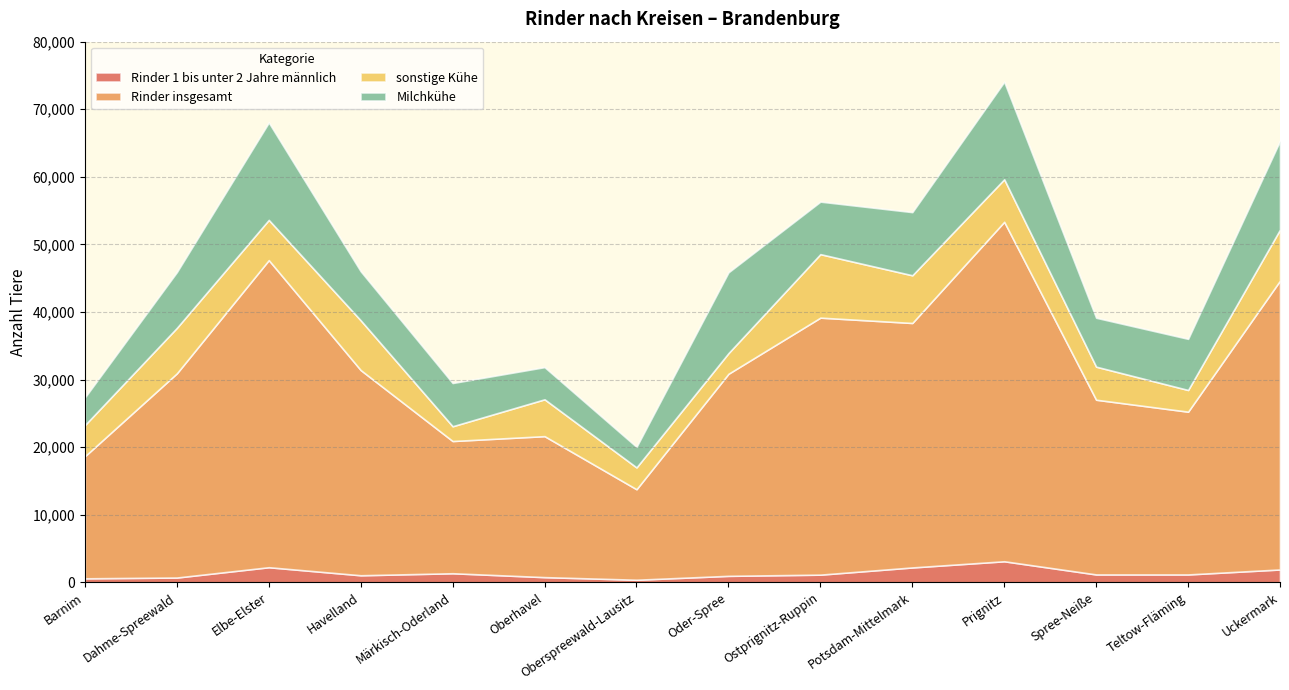

Which series has the widest spread of values?

Rinder insgesamt